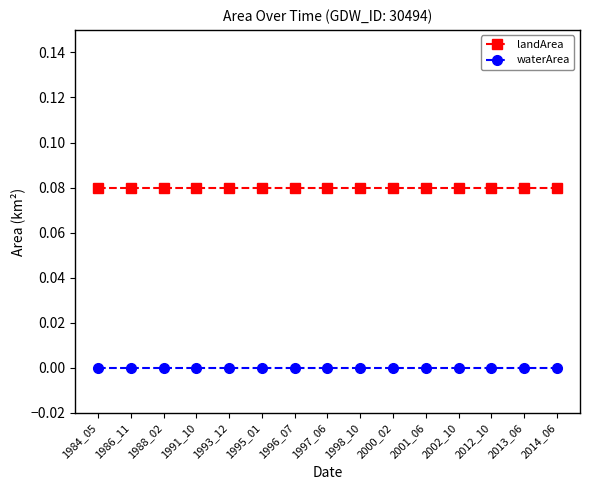

Is the value of waterArea at 1988_02 greater than the value of landArea at 1991_10?

No